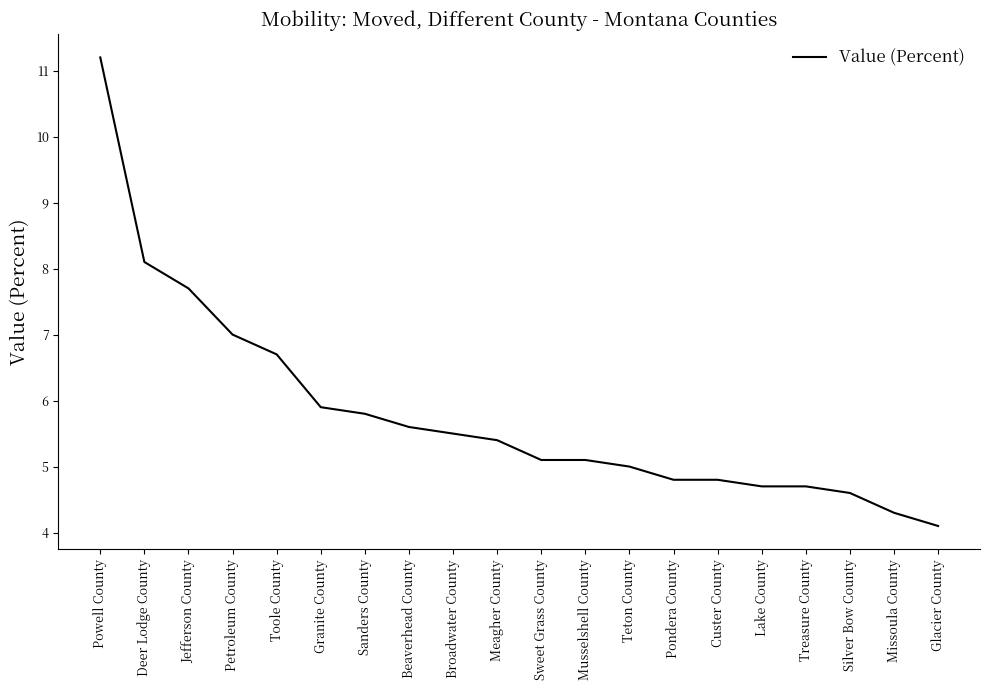

What position from the left is Meagher County?

10